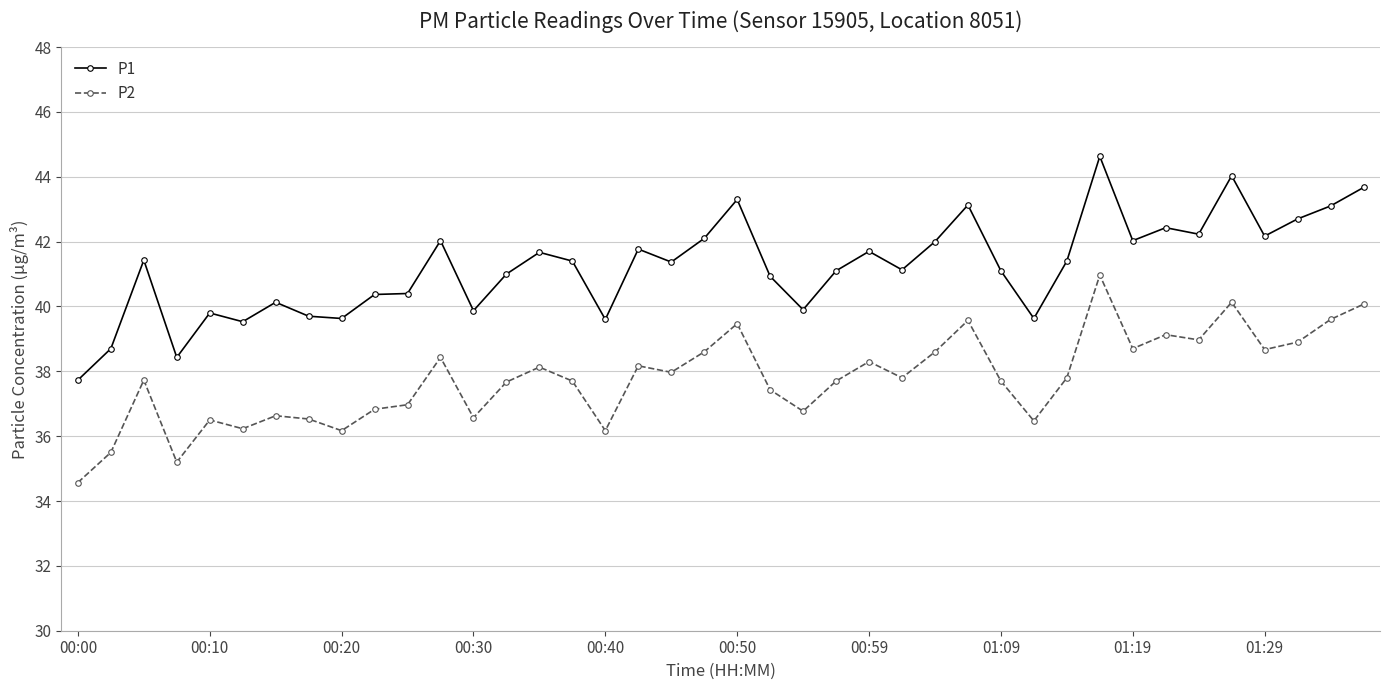

What is the average value of the P2 series?

37.8